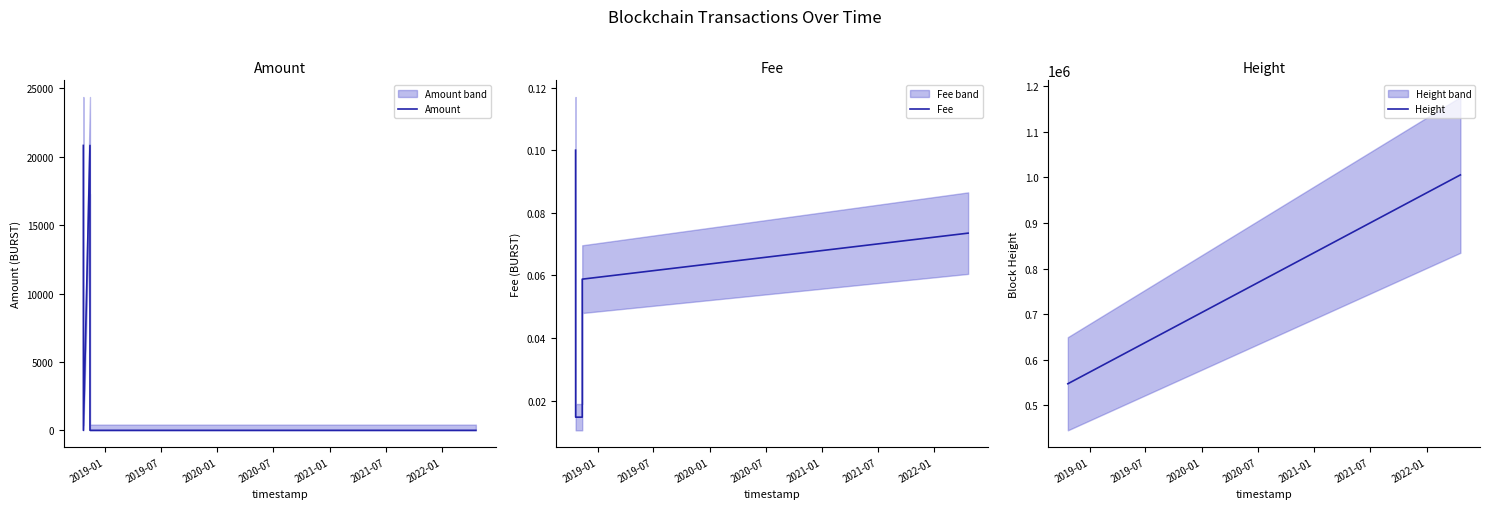

What is the lowest value of the Height series?

547314